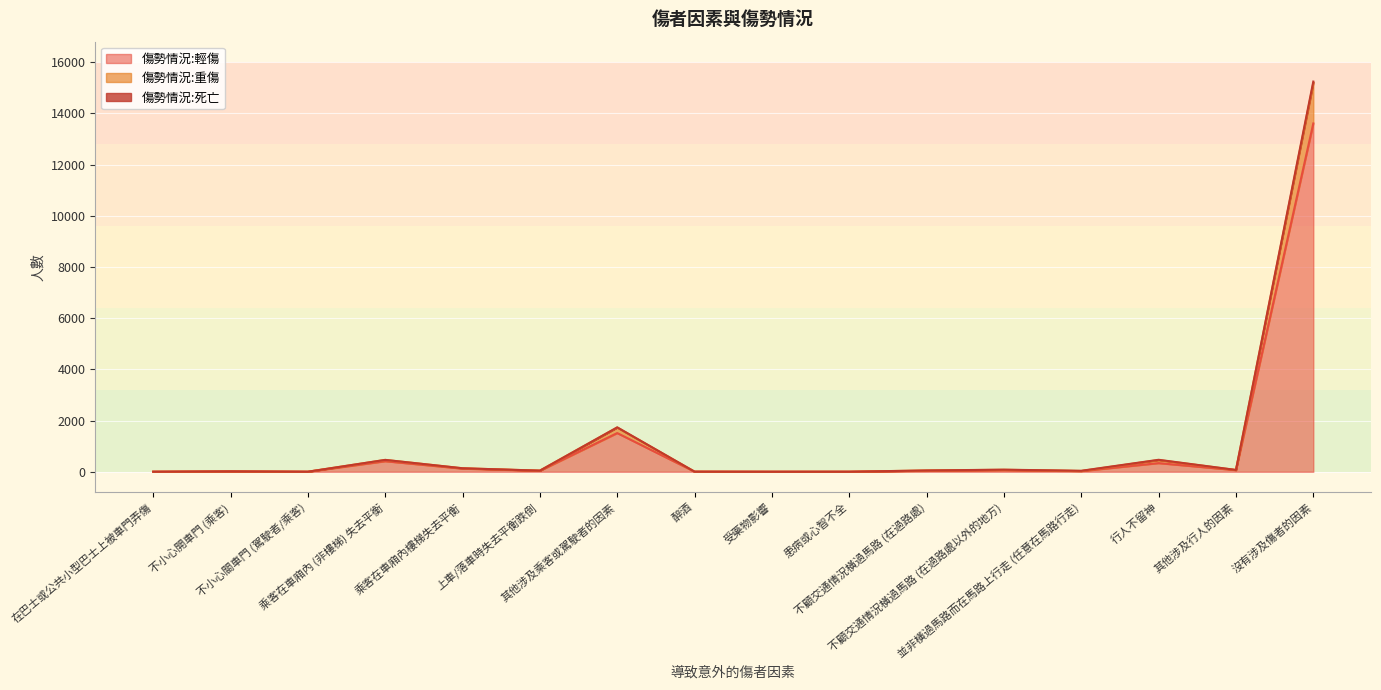

What is the value of the 傷勢情況:死亡 point at the 15th from the left?

69